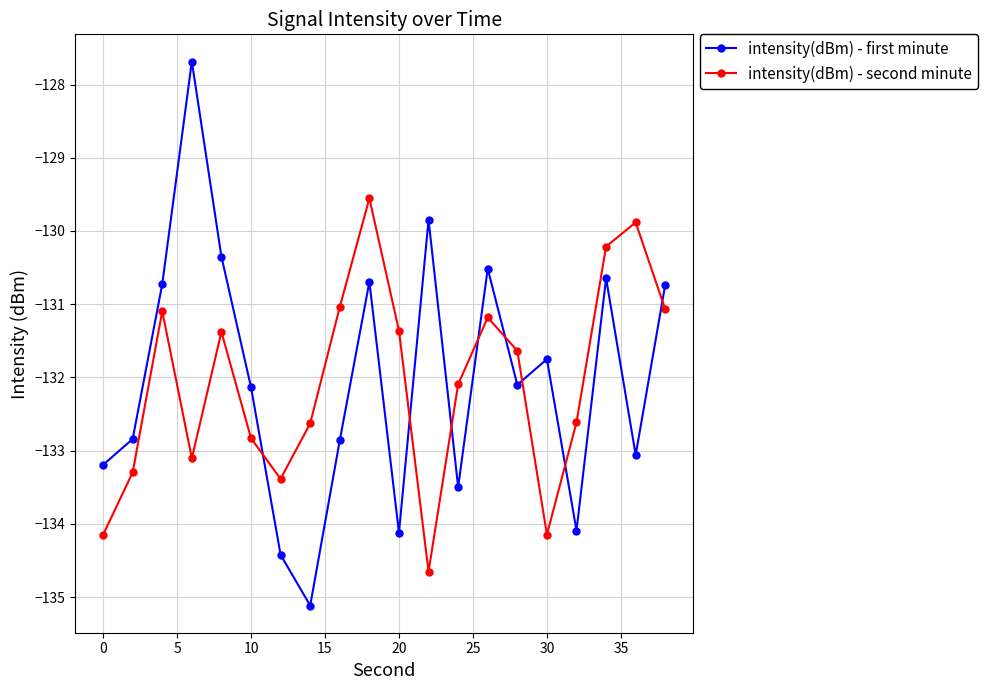

What is the value of the intensity(dBm) - first minute point at the 11th from the left?

-134.1